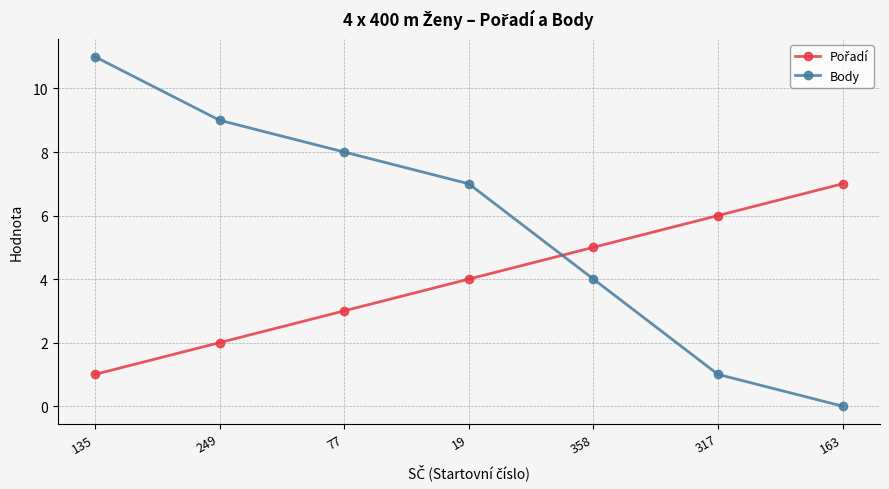

List the labels in order of Body value, largest first.

135, 249, 77, 19, 358, 317, 163